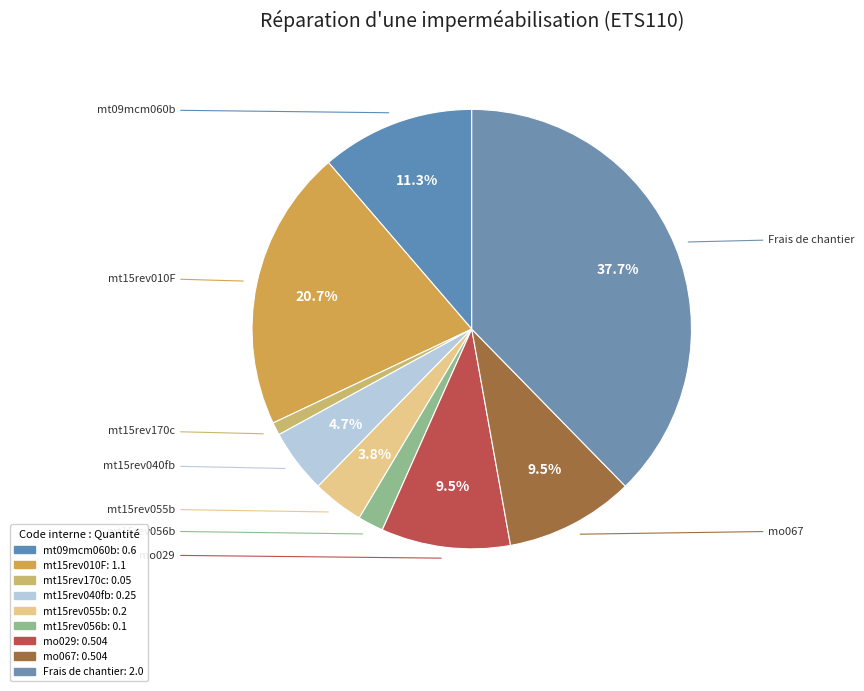

To the nearest percent, what is the combined percentage of Frais de chantier and mt15rev056b?

40%